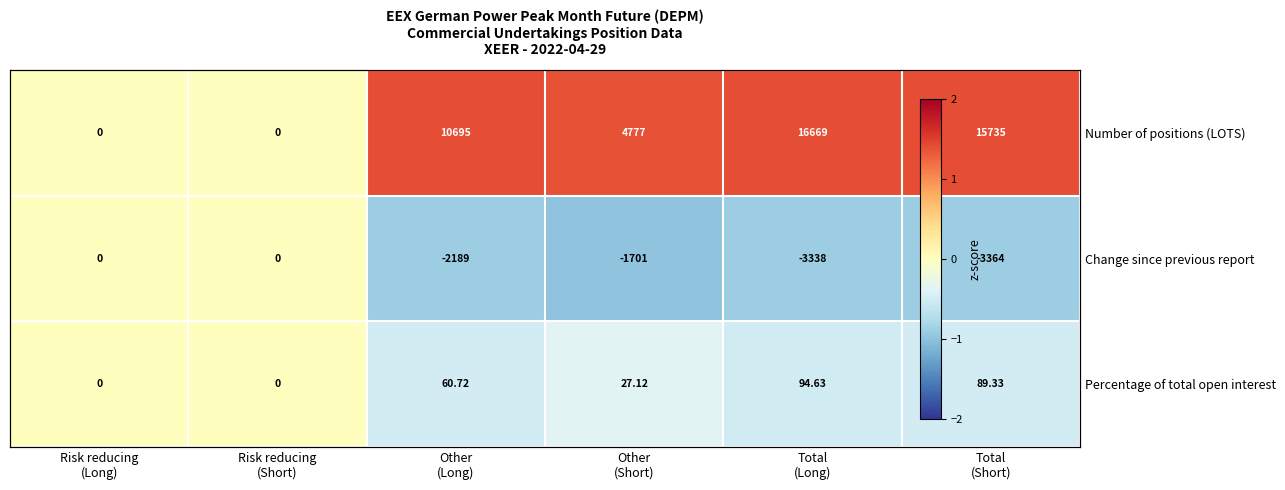

List the series in order of their peak value, highest first.

Number of positions (LOTS), Change since previous report, Percentage of total open interest